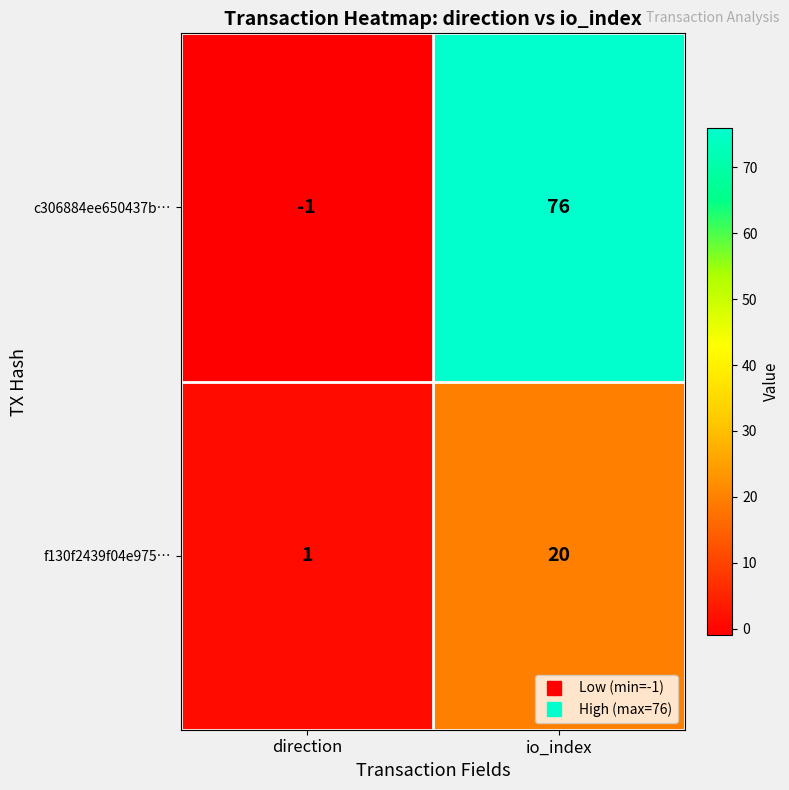

What is the approximate value of f130f2439f04e975… at io_index?

20